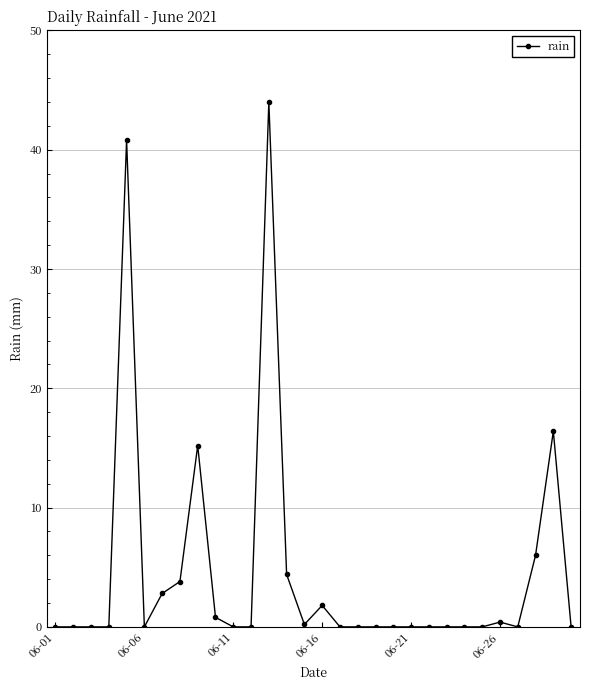

True or false: there are more than 2 points higher than both neighbors.

True